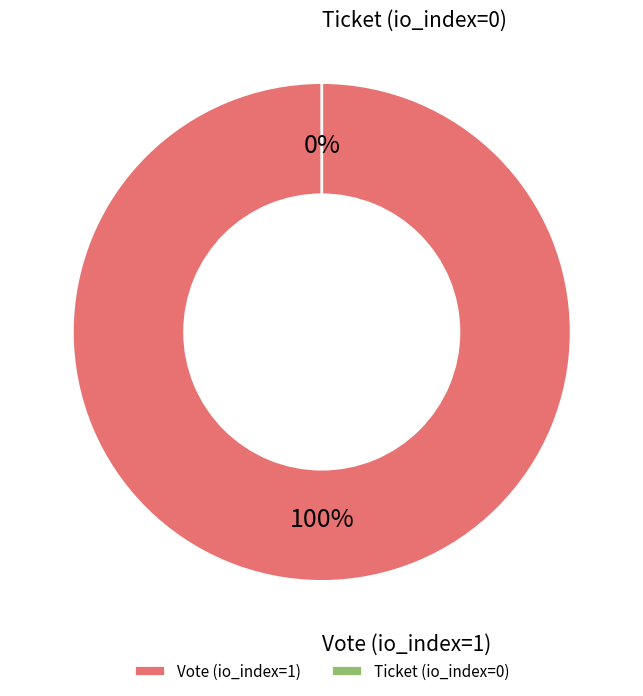

What is the change in value from Vote (io_index=1) to Ticket (io_index=0)?

-1